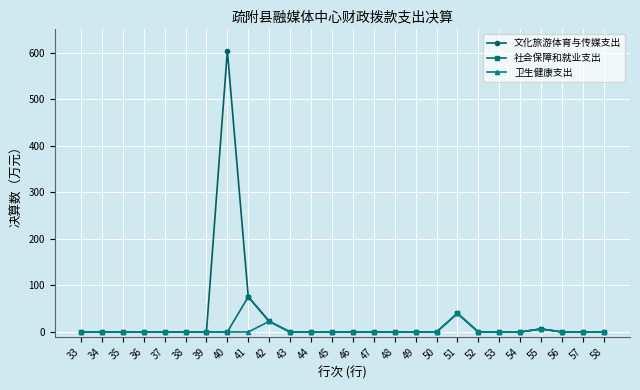

Rank the series by their maximum value, from lowest to highest.

卫生健康支出, 社会保障和就业支出, 文化旅游体育与传媒支出